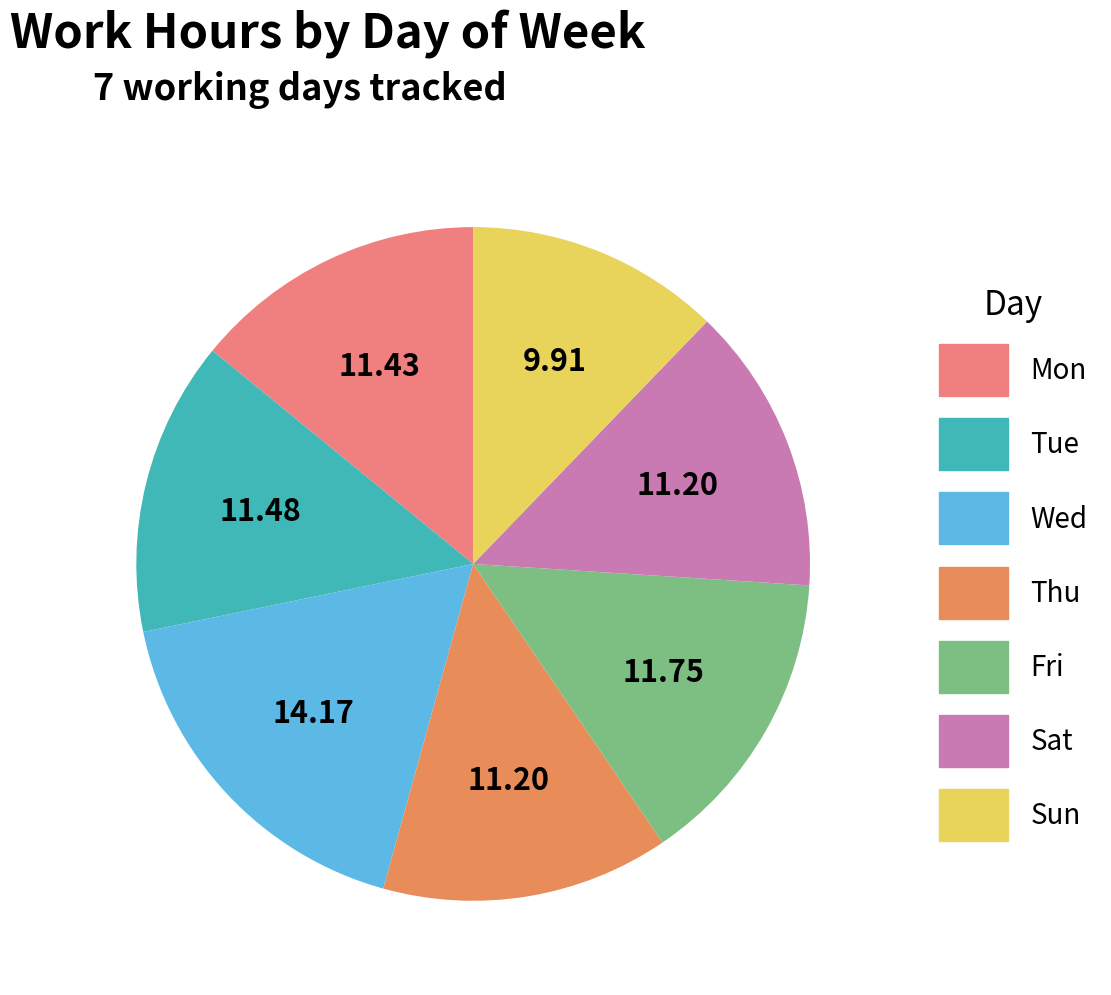

Is there a majority slice in this chart?

No